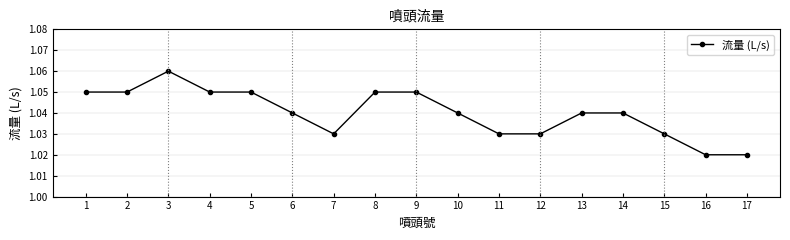

Which has a higher value, 15 or 14?

14